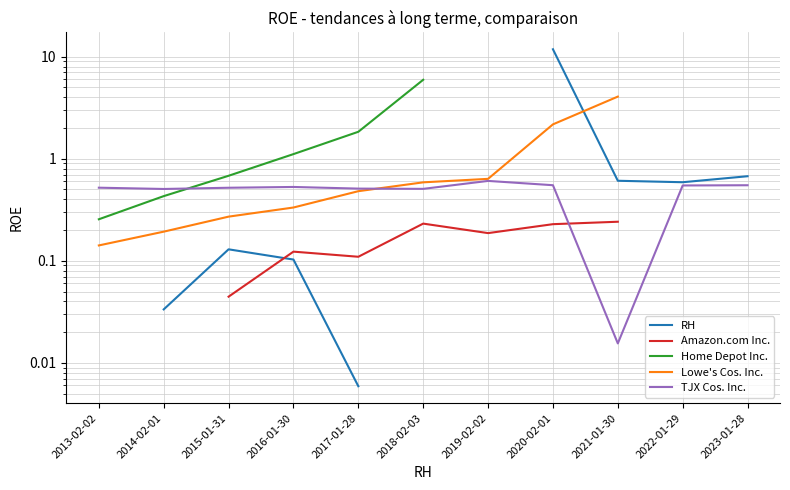

What is the difference between the highest and lowest values at 2014-02-01?

0.5